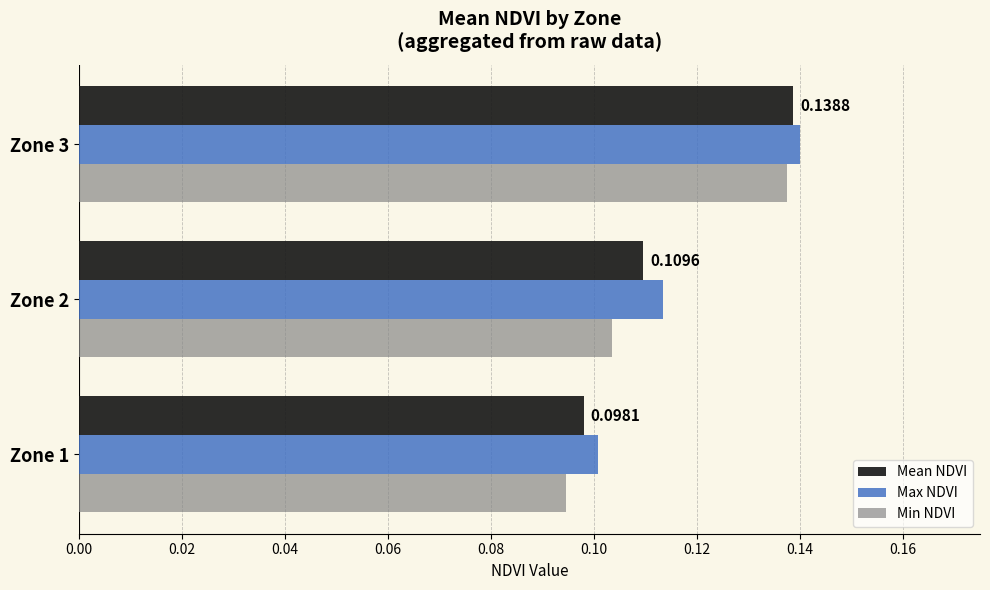

What is the total value across all series at Zone 3?

0.4